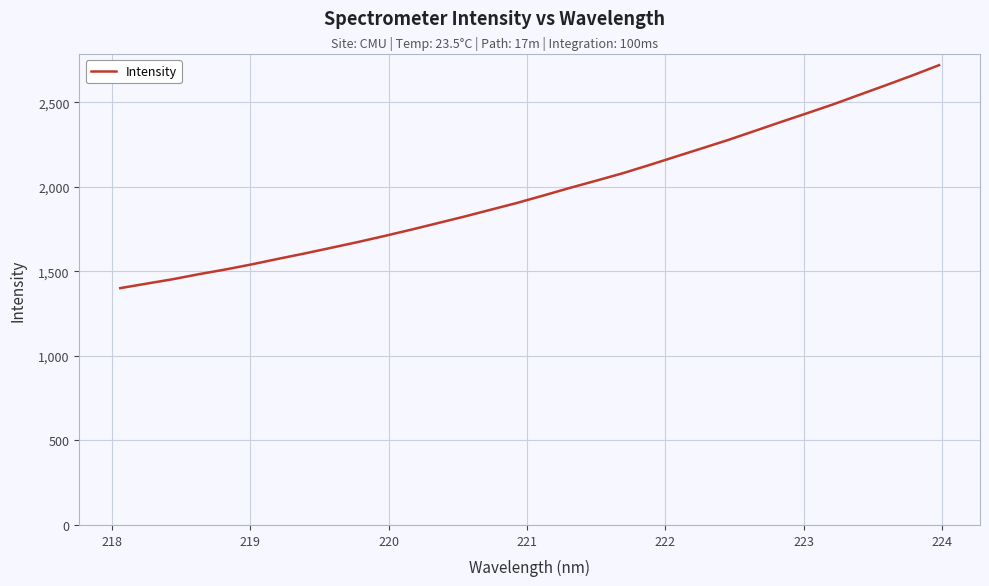

How many distinct data groups are displayed?

1